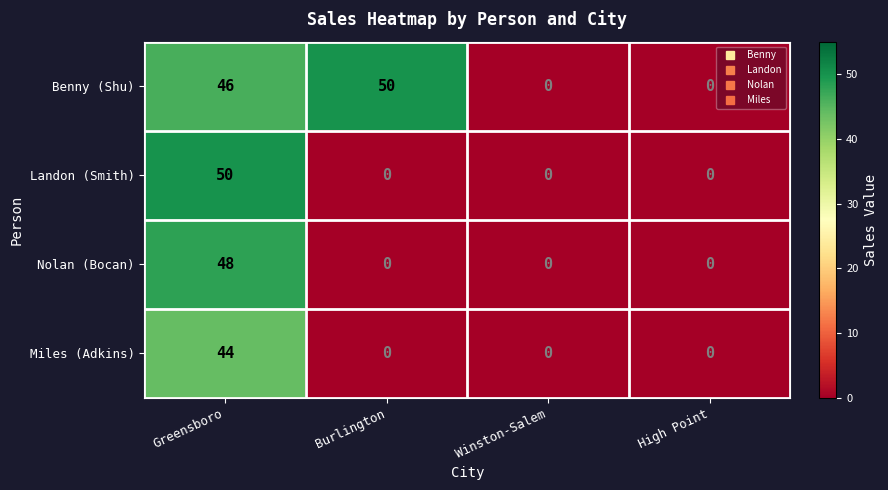

True or false: Miles (Adkins) has a value of 29 at High Point.

False